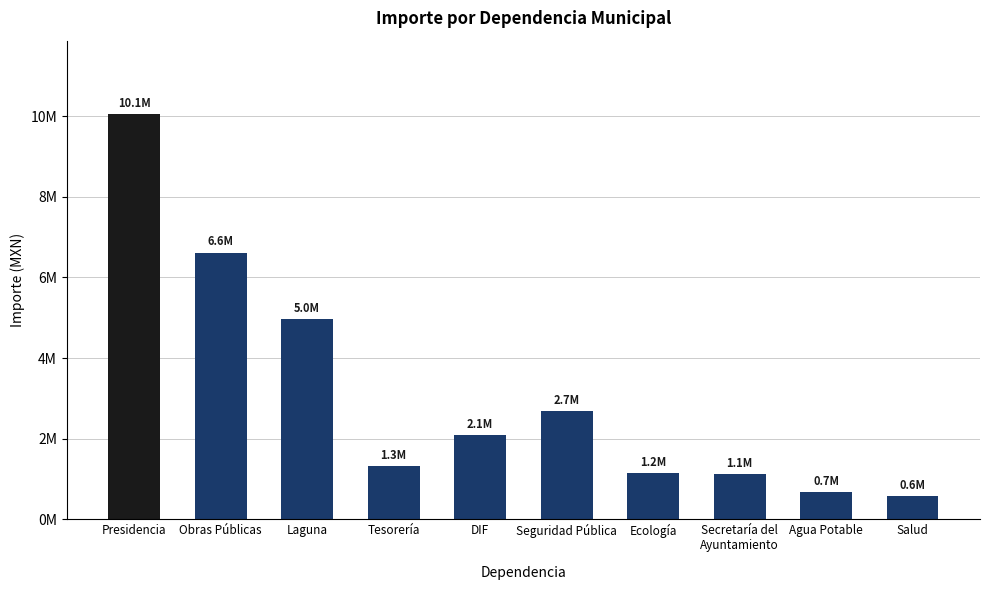

What is the value of the 8th bar from the left?

1115094.0